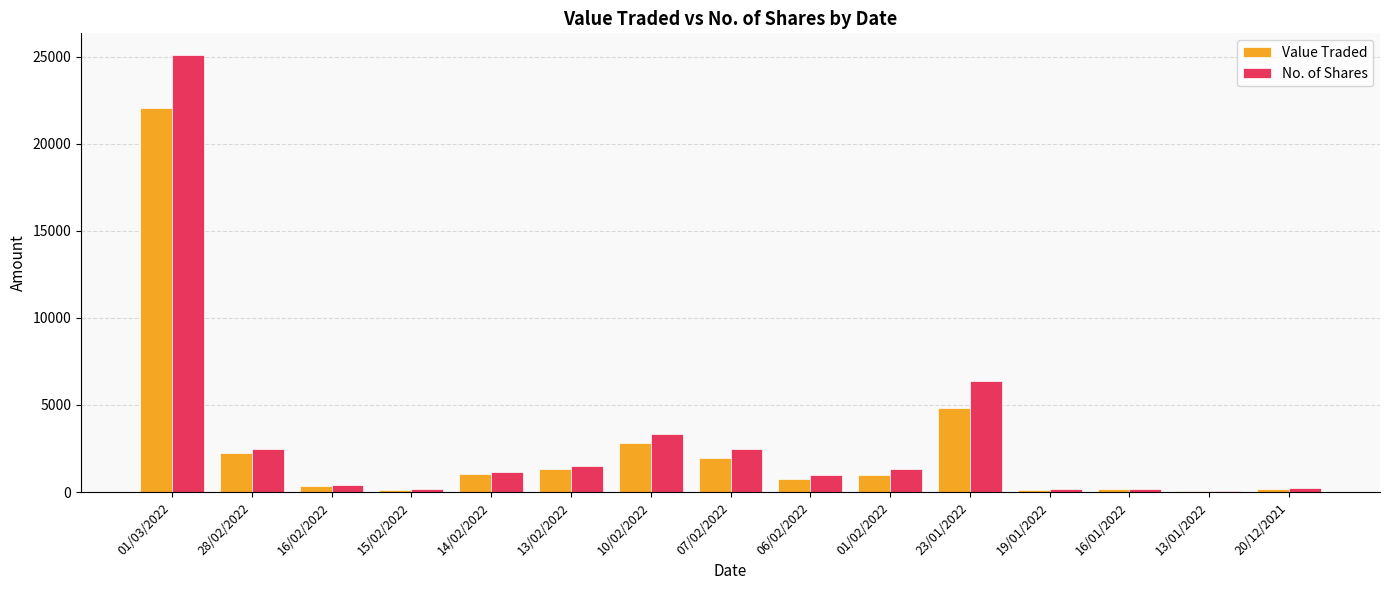

The No. of Shares series shows 1000 at 06/02/2022. True or false?

True